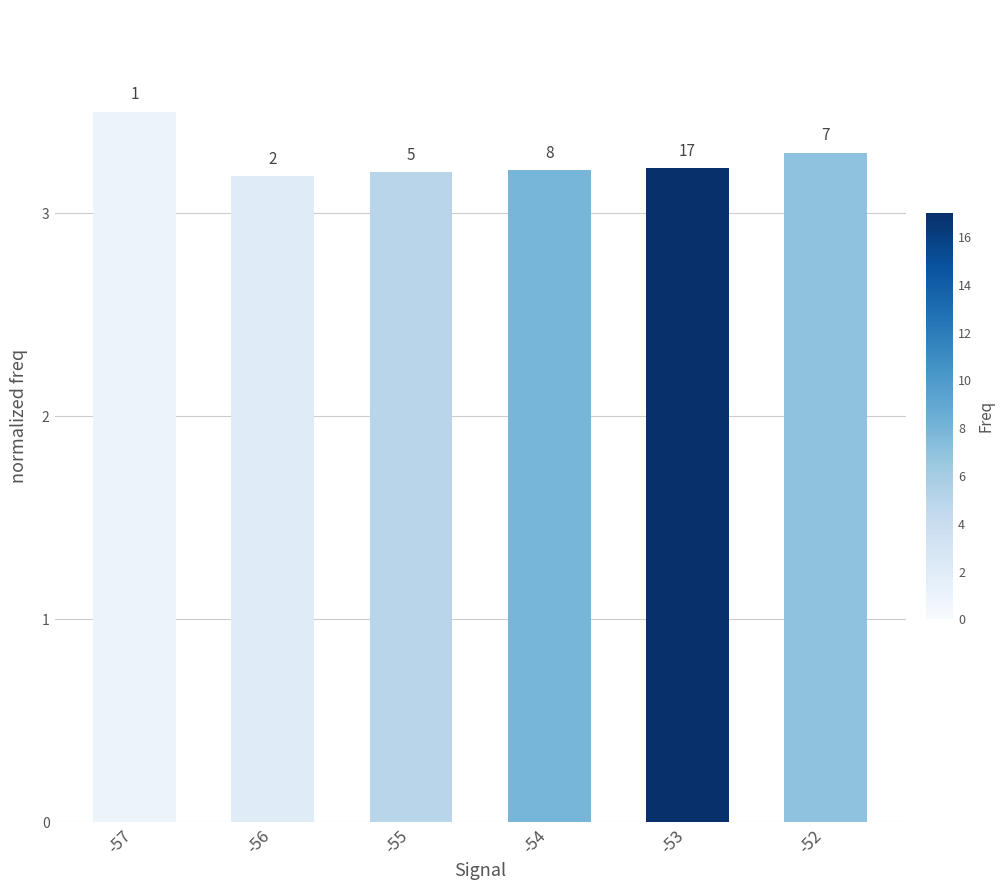

How many bars are there in total?

6